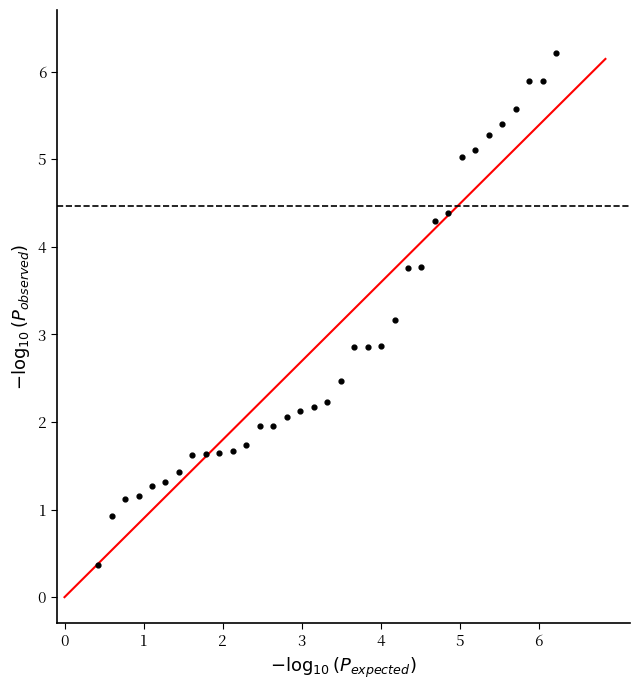

What is the range of Y values (max minus min)?

5.8